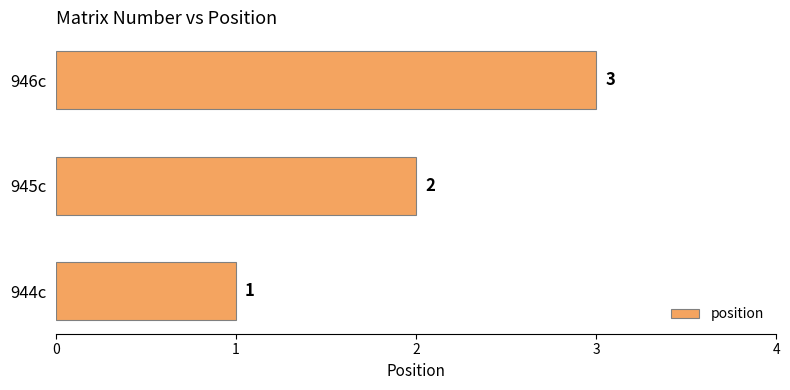

Which label corresponds to the largest value in the chart?

946c